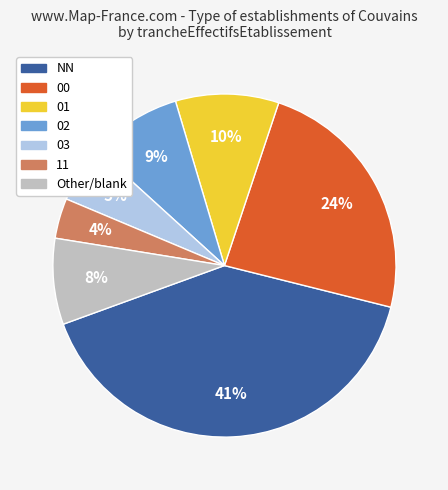

Is 03 the majority of the pie?

No